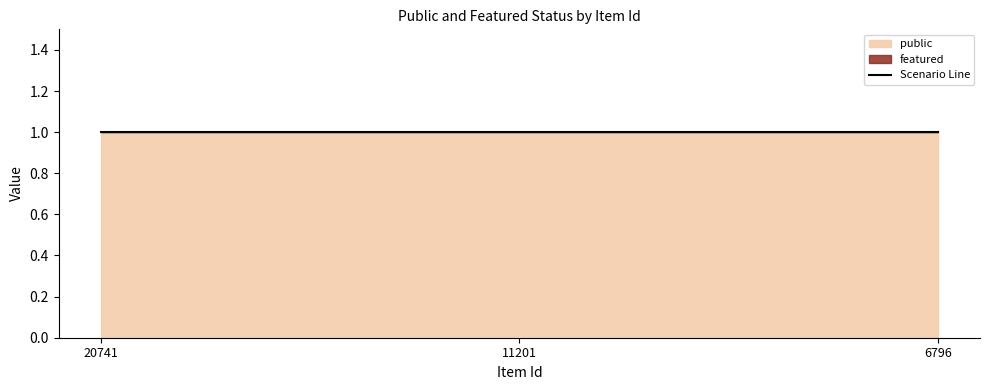

Where is public nearest to the value 1?

20741